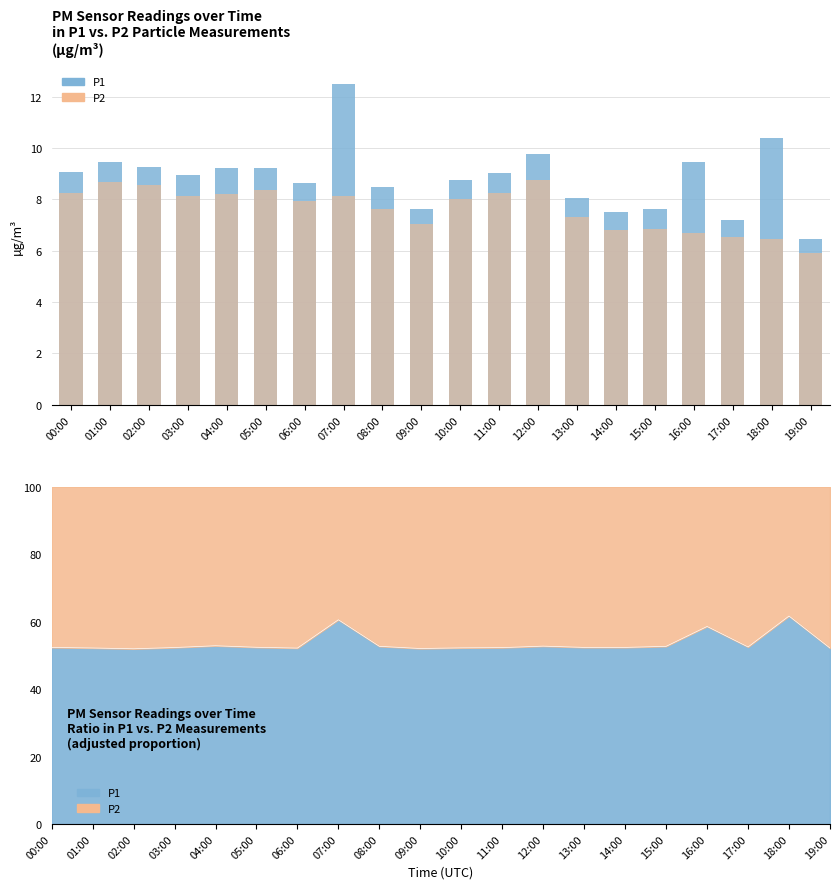

At which category is the sum across all series the highest?

07:00